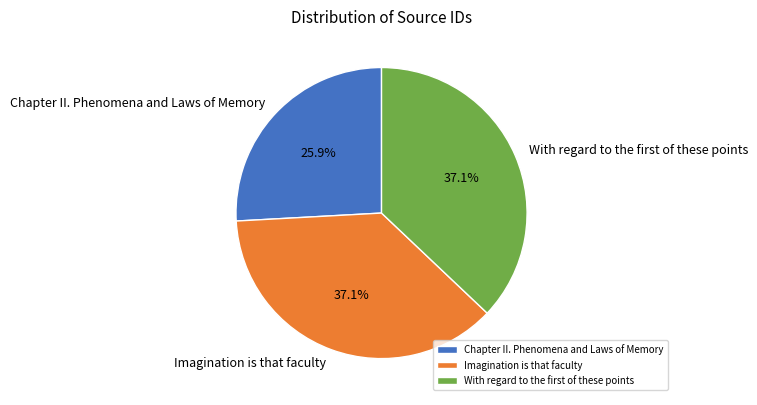

Is there any slice that represents more than half of the pie?

No